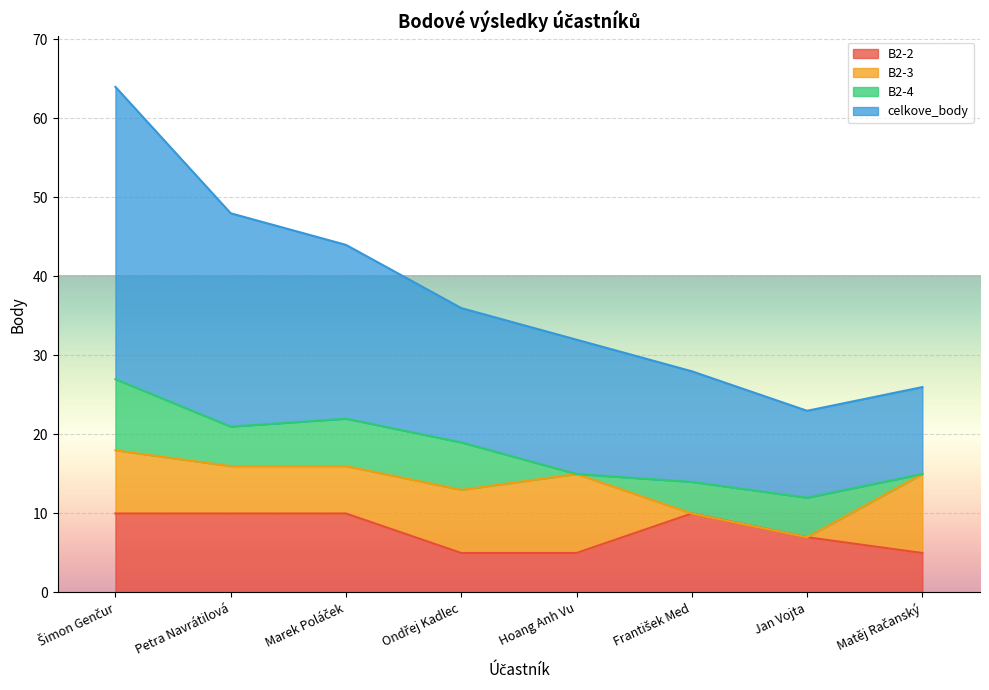

Which category has the lowest value across all series?

Ondřej Kadlec